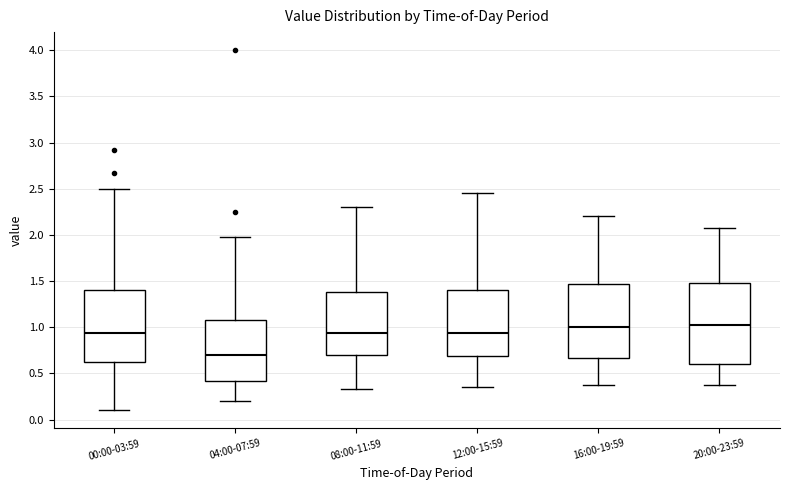

Reading left to right, read every box against the y-axis: the position of its median line, the range the box covers, and the ends of its whiskers. The values are not printed on the chart, so give them approximately, as read against the axis.

00:00-03:59: median 0.95, box 0.60 to 1.40, whiskers 0.10 to 2.50
04:00-07:59: median 0.70, box 0.40 to 1.10, whiskers 0.20 to 2.00
08:00-11:59: median 0.95, box 0.70 to 1.40, whiskers 0.35 to 2.30
12:00-15:59: median 0.95, box 0.70 to 1.40, whiskers 0.35 to 2.45
16:00-19:59: median 1.00, box 0.65 to 1.45, whiskers 0.35 to 2.20
20:00-23:59: median 1.05, box 0.60 to 1.50, whiskers 0.40 to 2.10